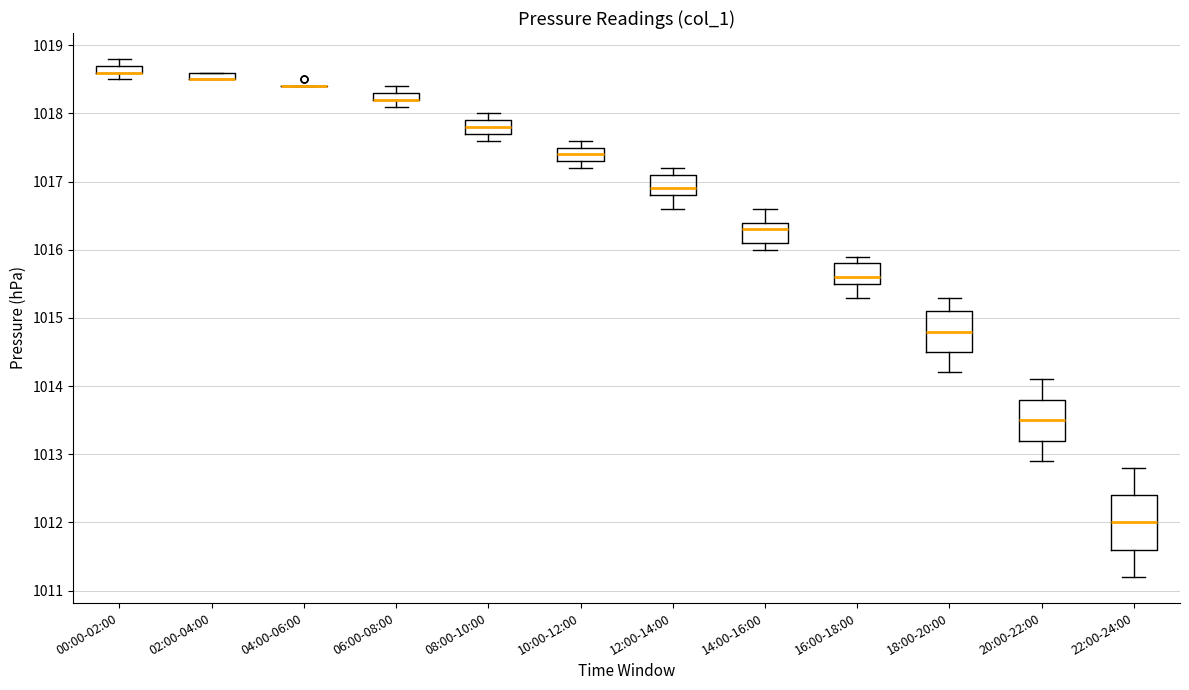

Where is the lower edge of the box for 10:00-12:00 on the y-axis? The values are not printed on the chart, so give them approximately, as read against the axis.

1017.3